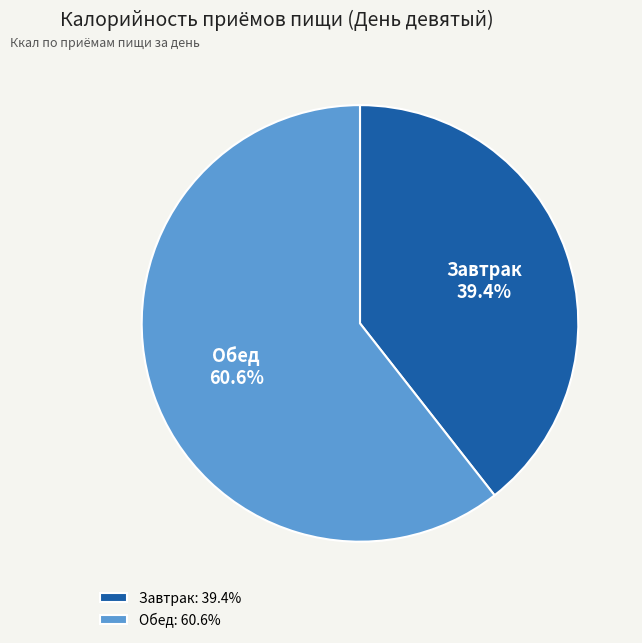

Is there any slice that represents more than half of the pie?

Yes